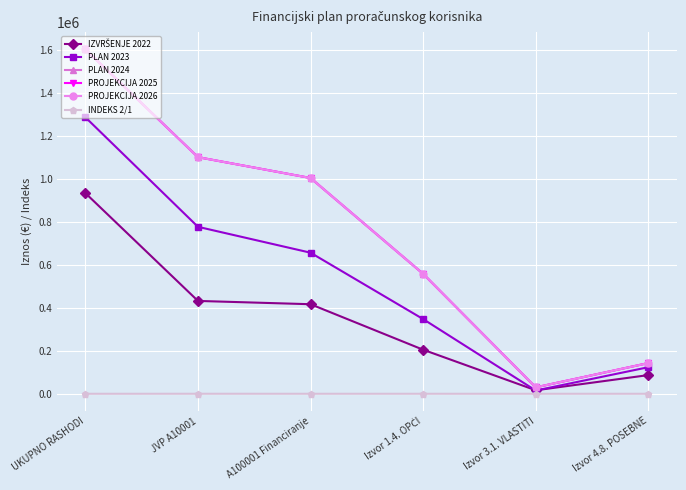

Is this an area chart (filled region under the line)?

No